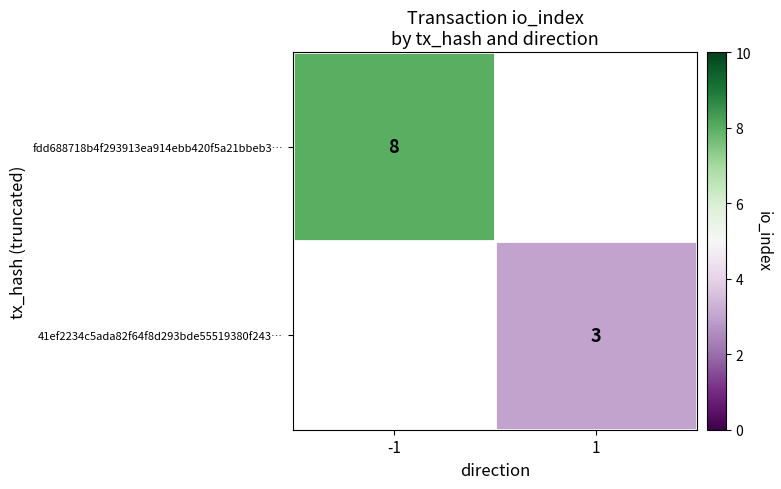

True or false: fdd688718b4f293913ea914ebb420f5a21bbeb3… has a value of 14 at -1.

False